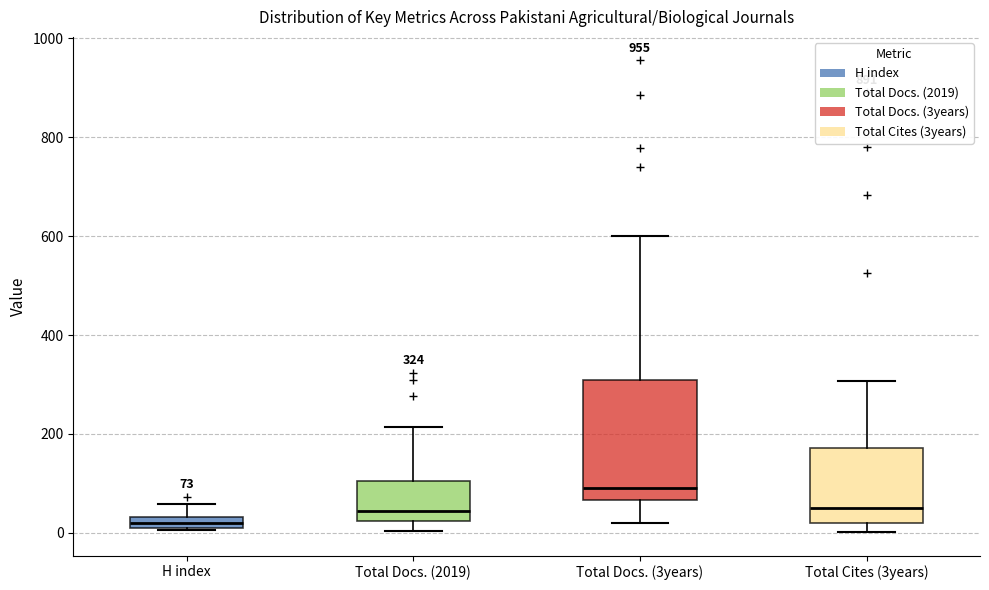

Comparing the boxes themselves (not the whiskers), which one is the tallest?

Total Docs. (3years)